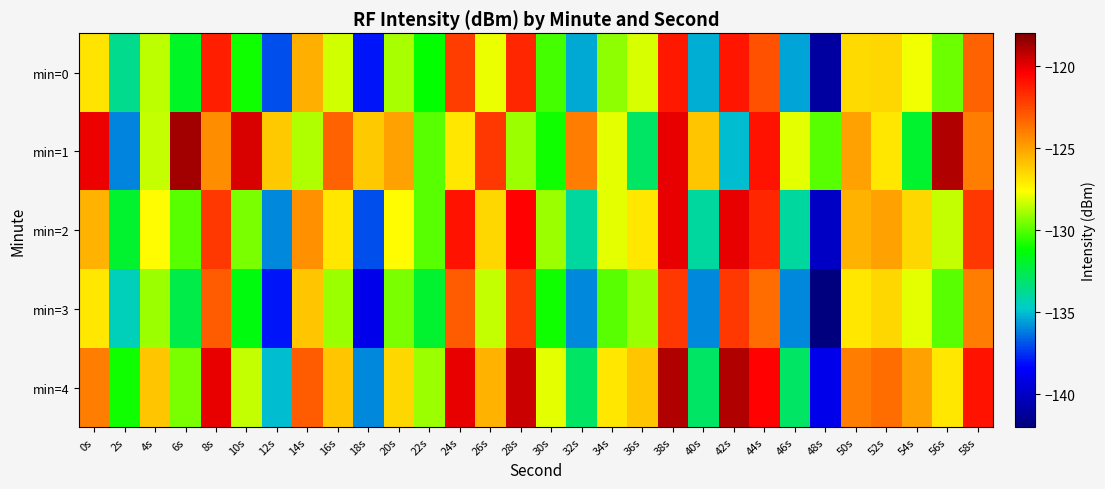

Count the number of categories in the chart.

30